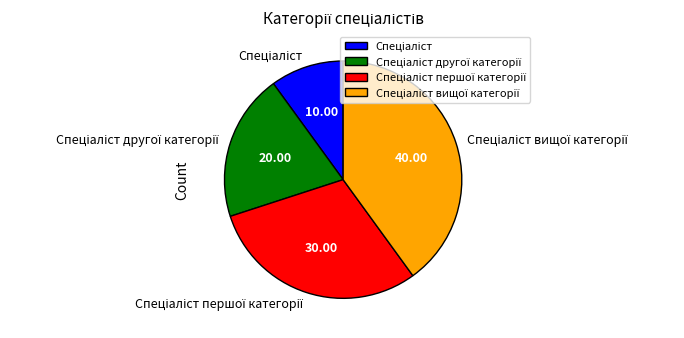

Does any single category account for the majority?

No